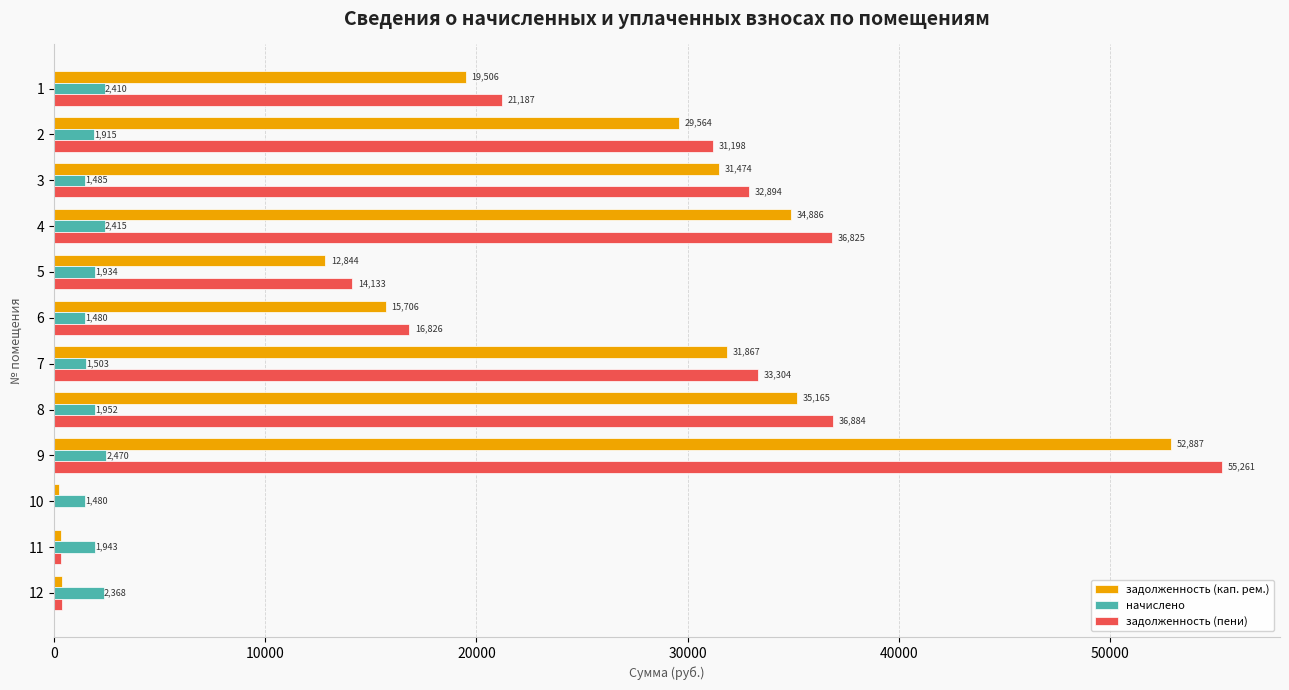

Which series has the largest total across all categories?

задолженность (пени)